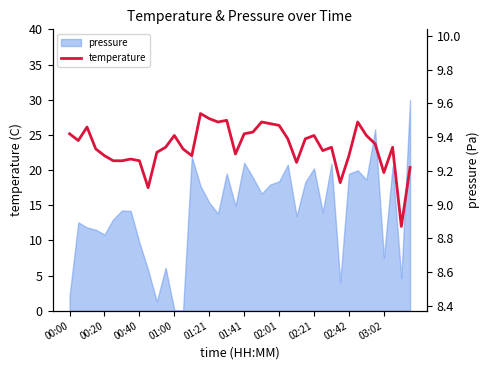

True or false: the data shows 14.2 at 29.

False